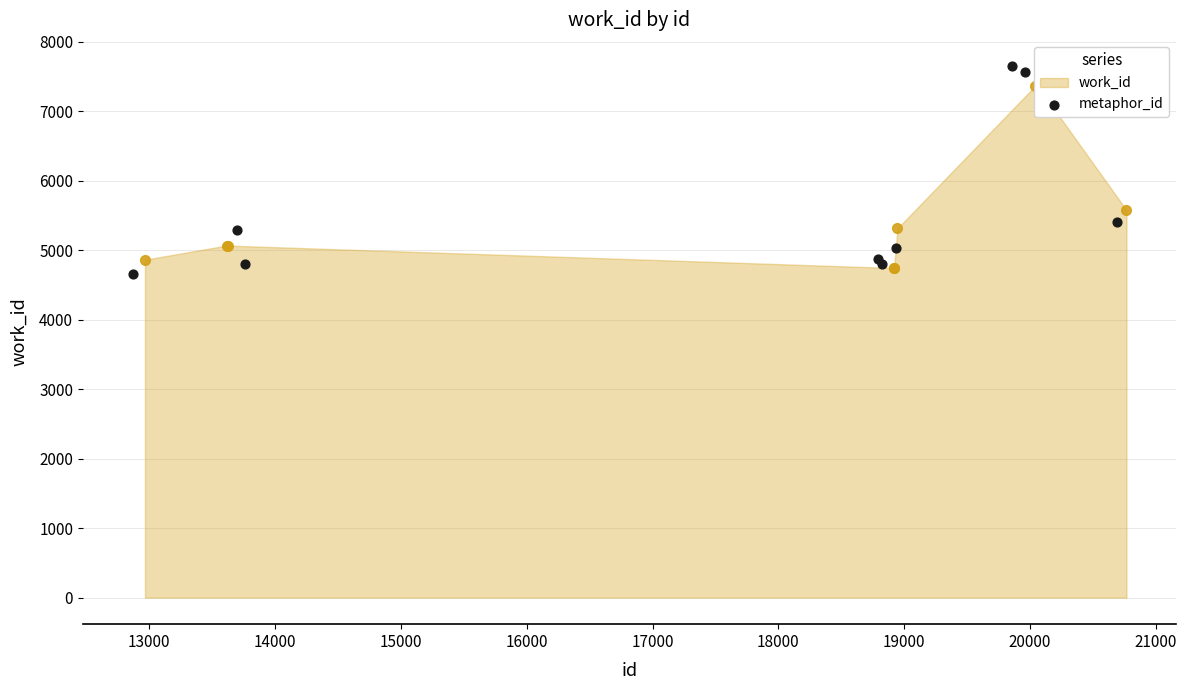

What is the change in value from 13000 to 16000?

+67.0